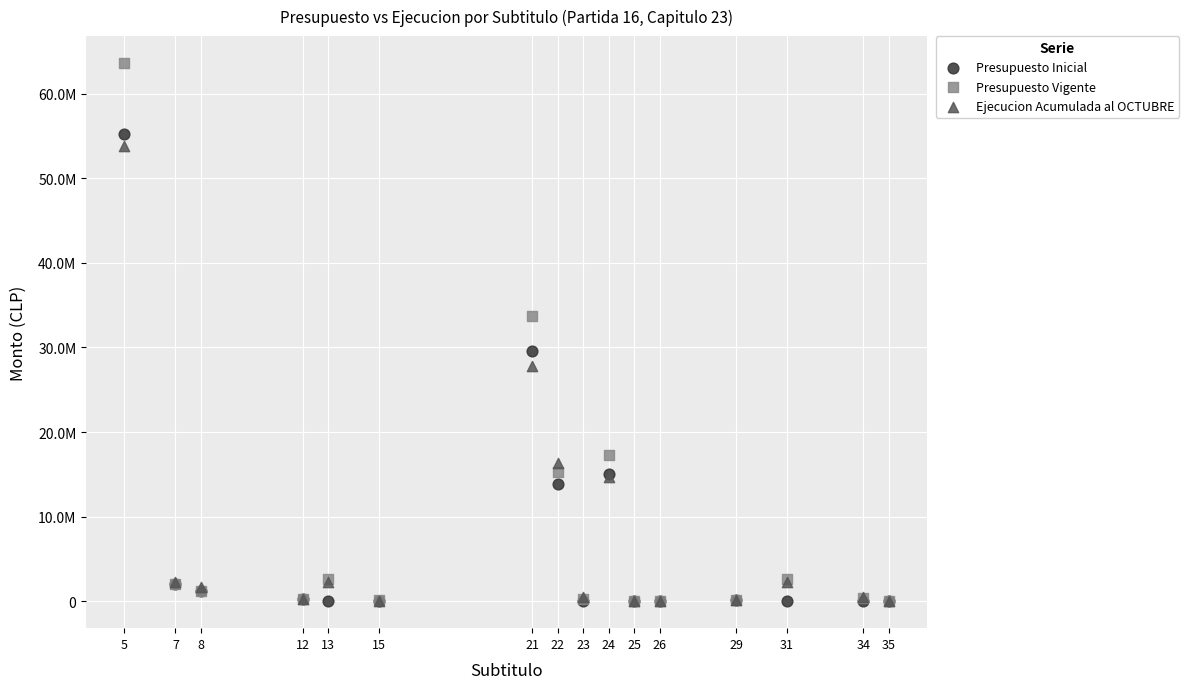

Which series contains the highest Y value?

Presupuesto Vigente